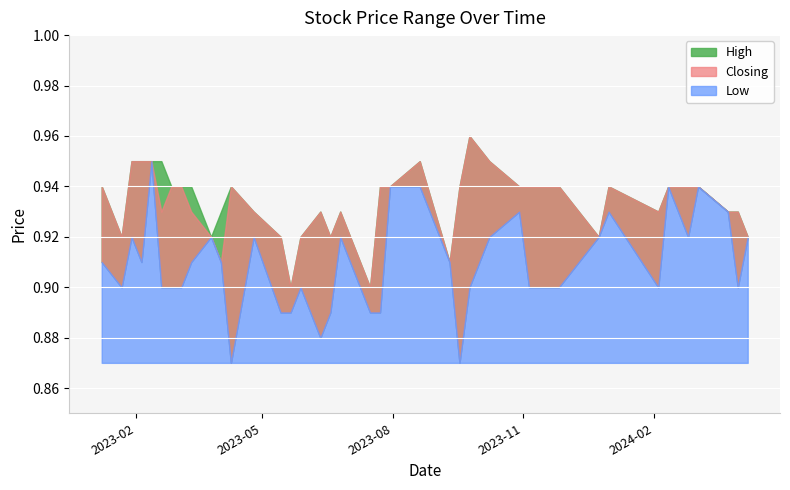

True or false: Closing has more than 2 interior local peaks.

True